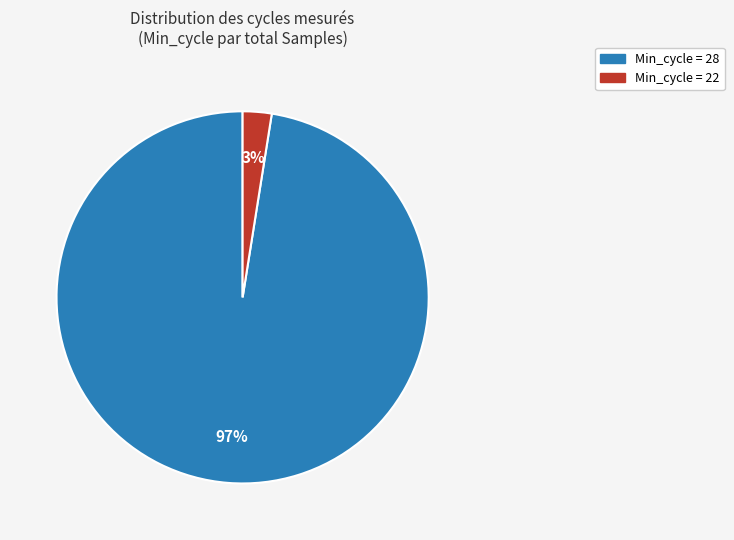

To the nearest percent, what is the average slice percentage?

50%